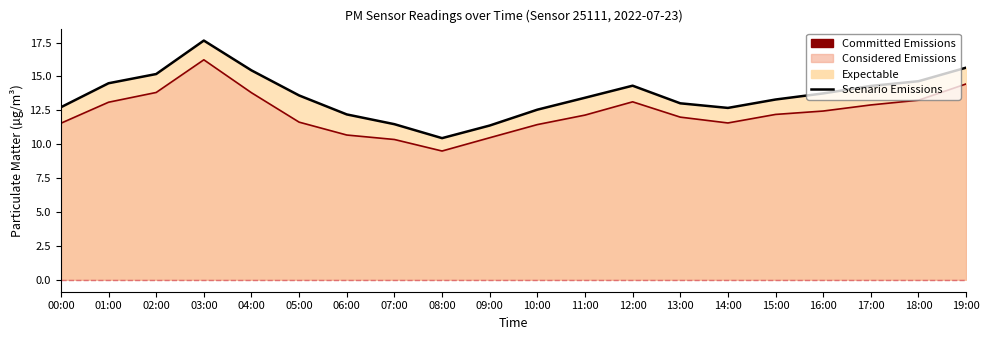

Rank the categories by Committed Emissions value from lowest to highest.

08:00, 07:00, 09:00, 06:00, 10:00, 00:00, 14:00, 05:00, 13:00, 11:00, 15:00, 16:00, 17:00, 01:00, 12:00, 18:00, 04:00, 02:00, 19:00, 03:00